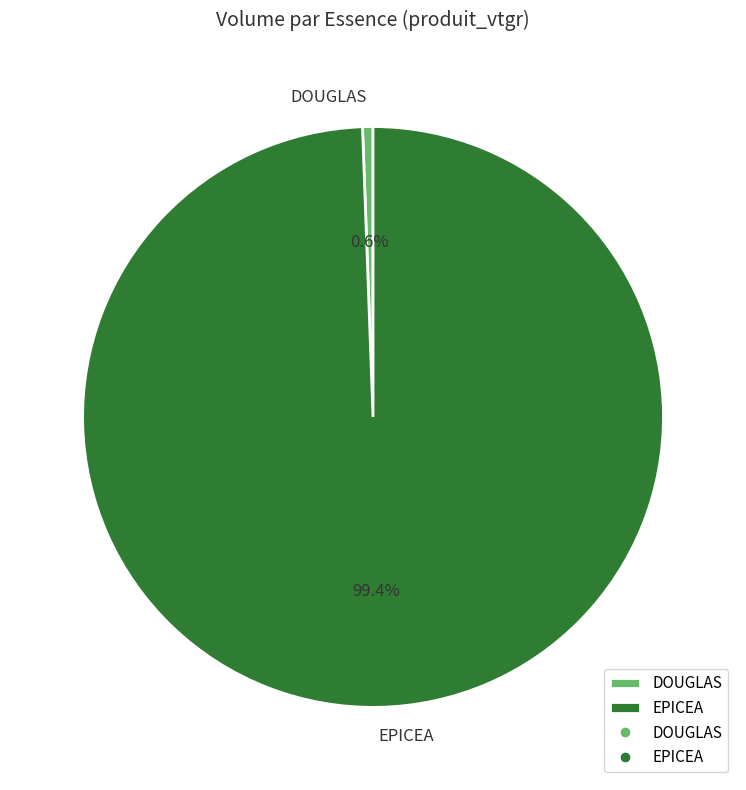

The EPICEA slice represents 27% of the pie. True or false?

False